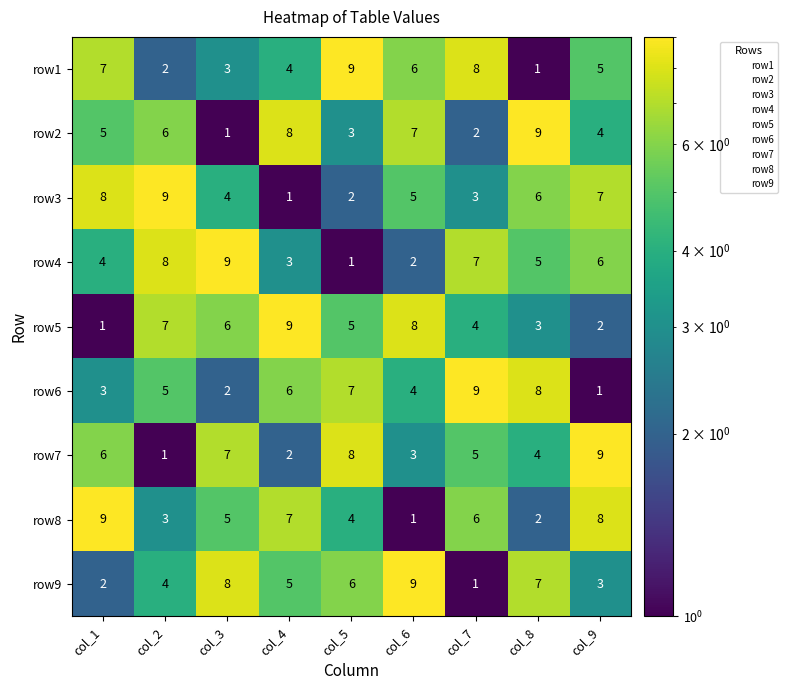

Count the number of categories in the chart.

9